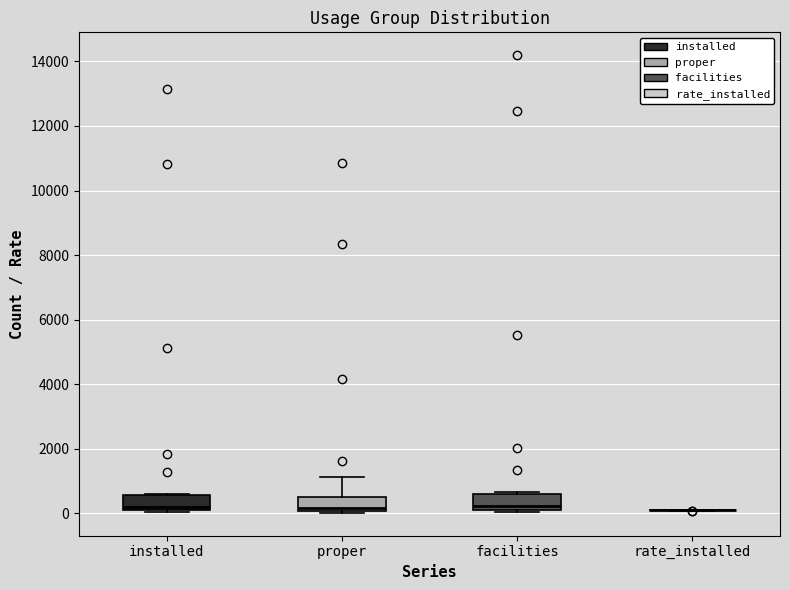

Reading left to right, read every box against the y-axis: the position of its median line, the range the box covers, and the ends of its whiskers. The values are not printed on the chart, so give them approximately, as read against the axis.

installed: median 200, box 0 to 600, whiskers 0 (just below the box's lower edge) to 600
proper: median 200, box 0 to 600, whiskers 0 to 1200
facilities: median 200 (just above the box's lower edge), box 200 to 600, whiskers 0 to 600
rate_installed: box collapsed to a line at 0, whiskers 0 to 200